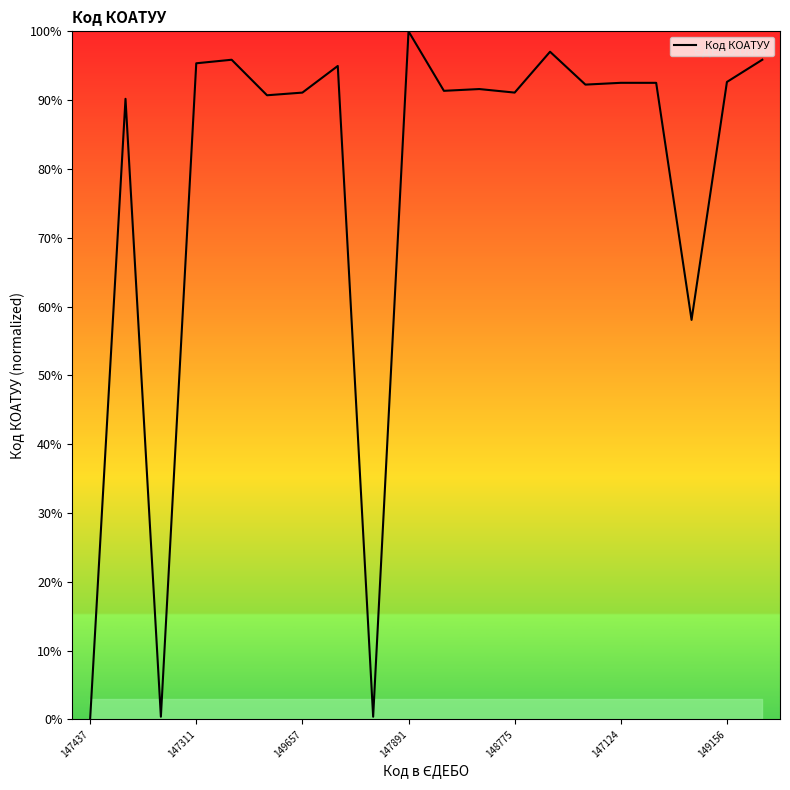

How many series are shown in this chart?

1